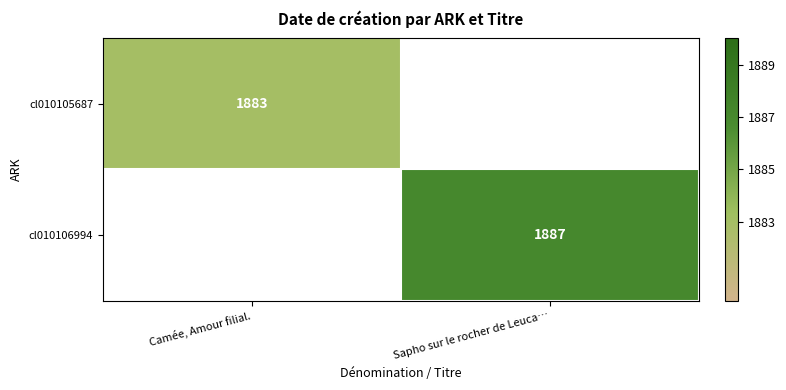

True or false: cl010105687 has a value of 2884 at Camée, Amour filial..

False